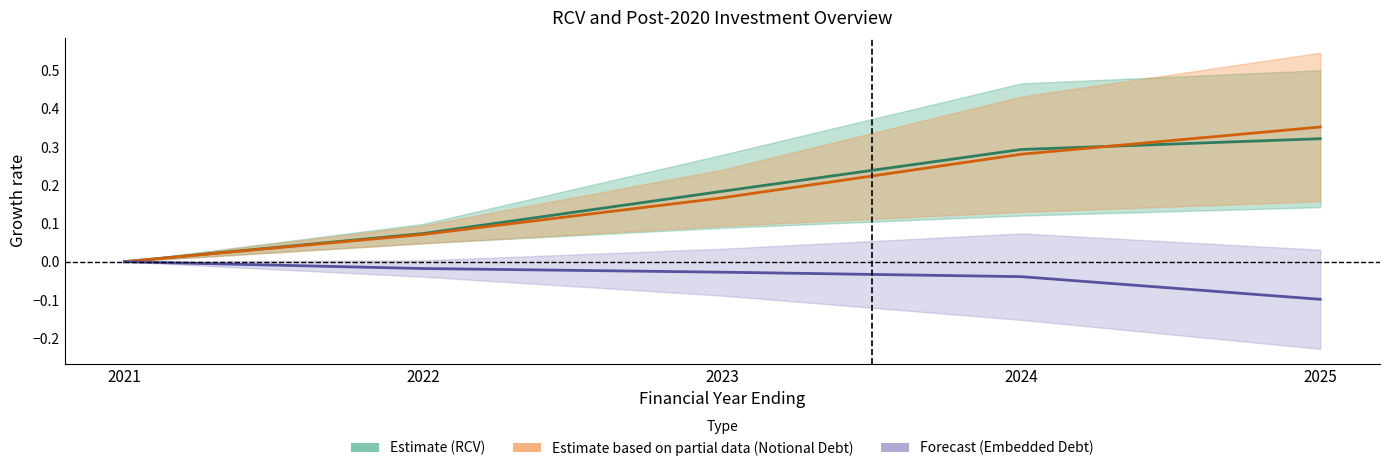

List the labels in order of Notional Debt value, largest first.

2025, 2024, 2023, 2022, 2021